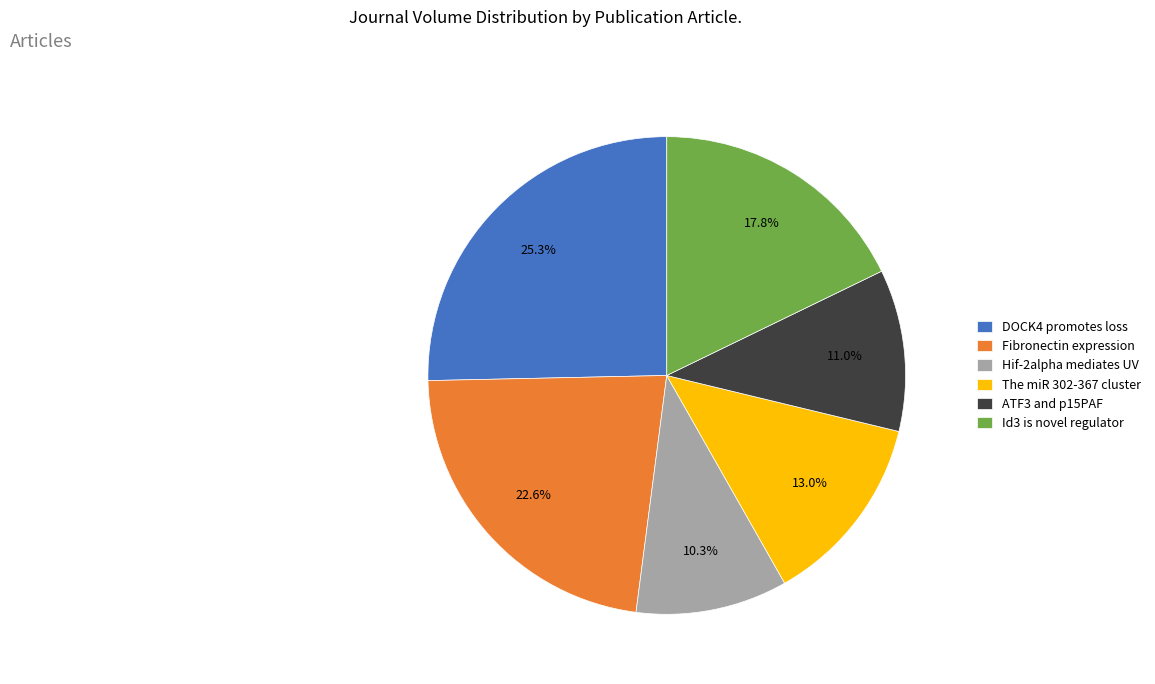

Between Hif-2alpha mediates UV and Id3 is novel regulator, which is larger?

Id3 is novel regulator